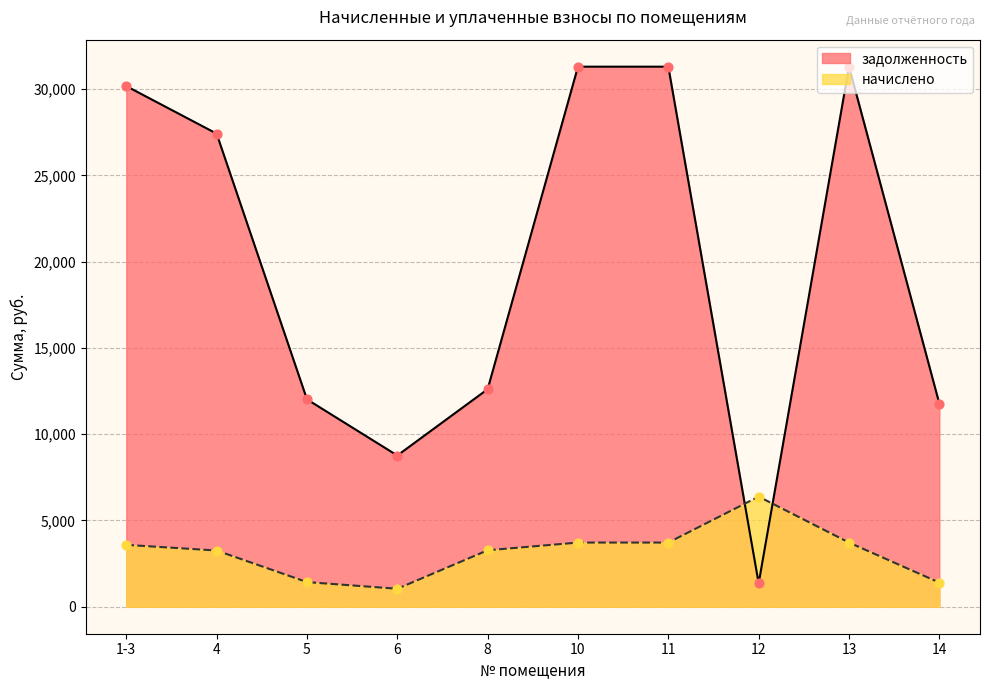

Which series has the largest total across all categories?

задолженность